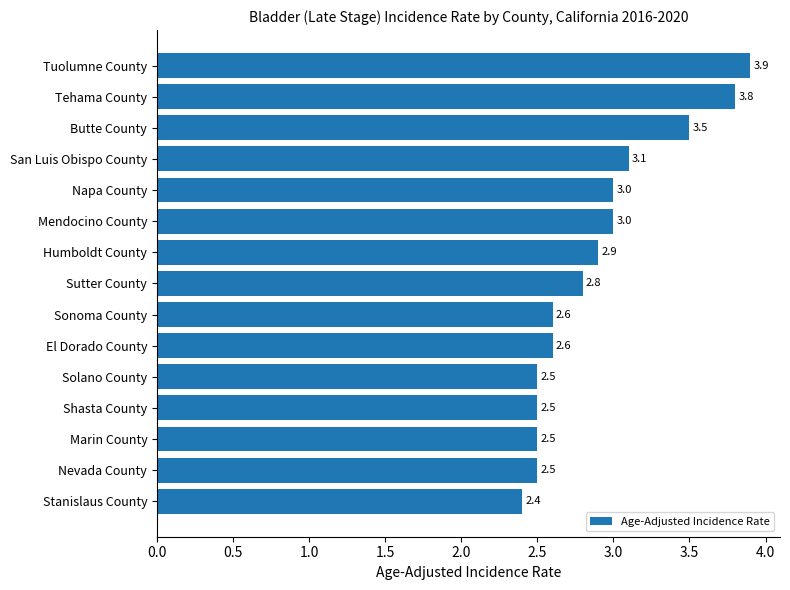

Reading bottom to top, list all the values displayed in this chart.

2.4	2.5	2.5	2.5	2.5	2.6	2.6	2.8	2.9	3.0	3.0	3.1	3.5	3.8	3.9